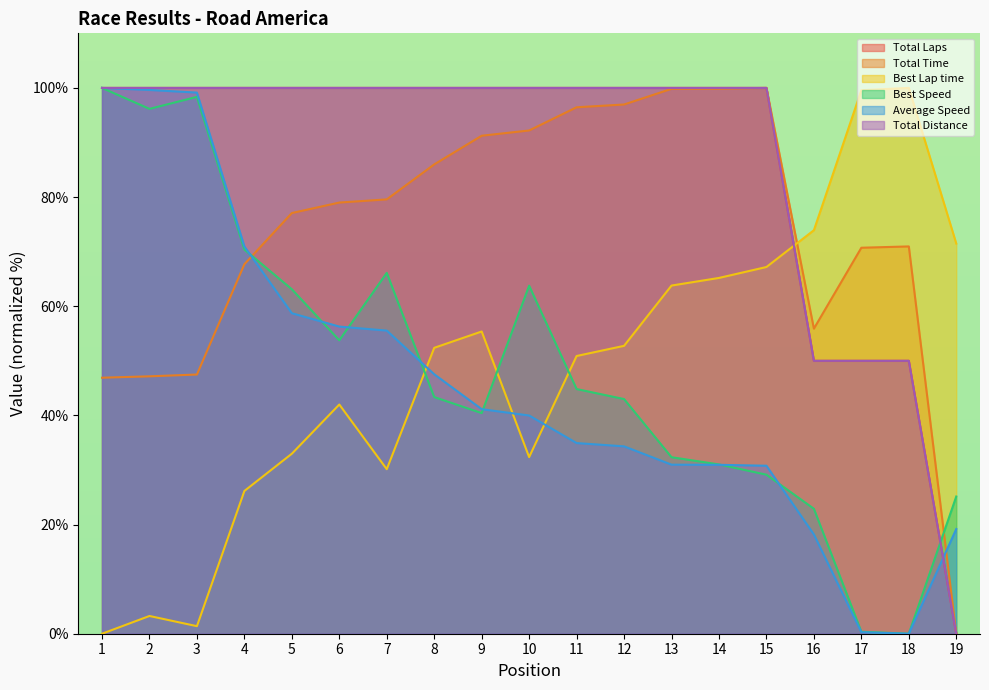

Which series ends up on top after the final intersection of Best Speed and Total Time?

Best Speed